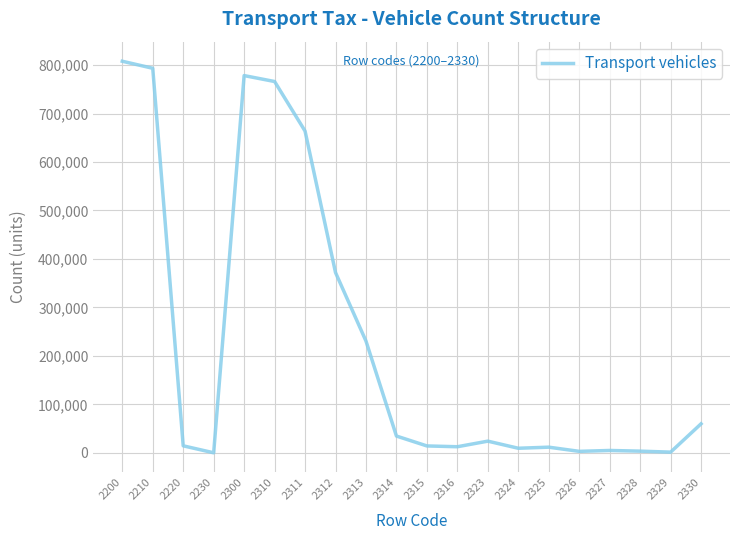

Count the number of categories in the chart.

20